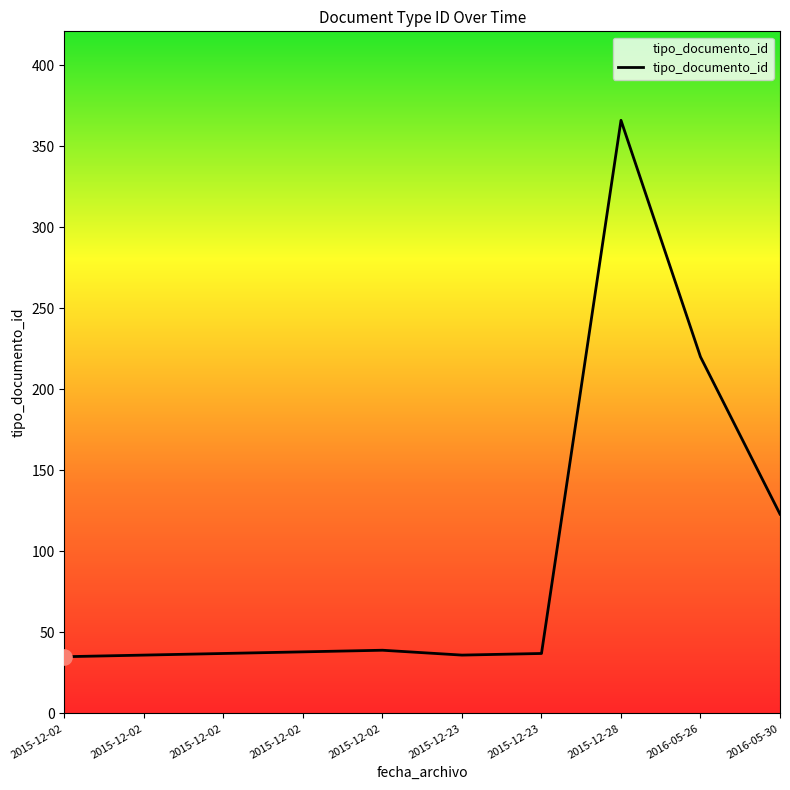

How many lines are shown in the chart?

1